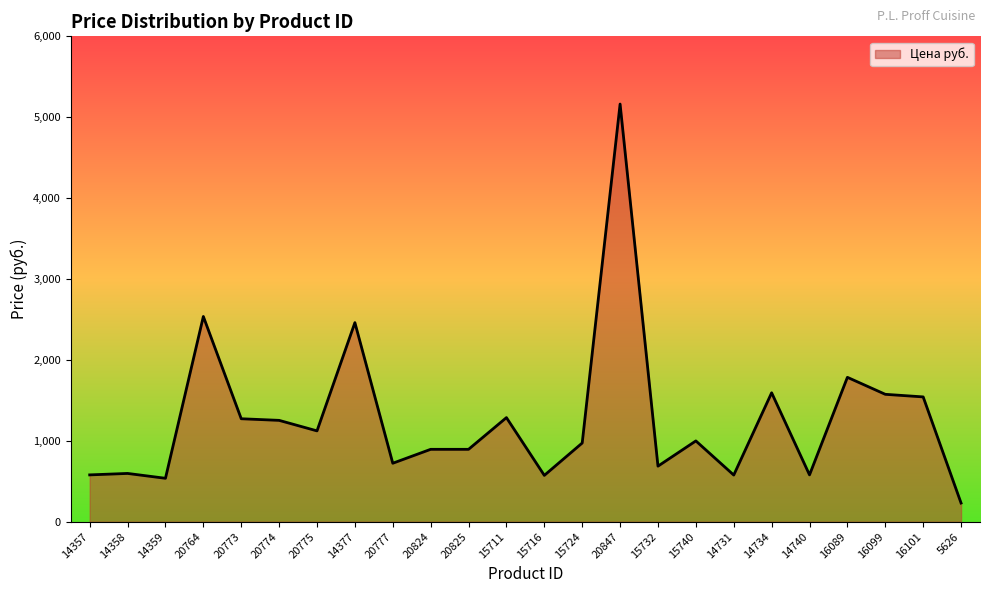

What is the difference between the maximum and second lowest values?

4626